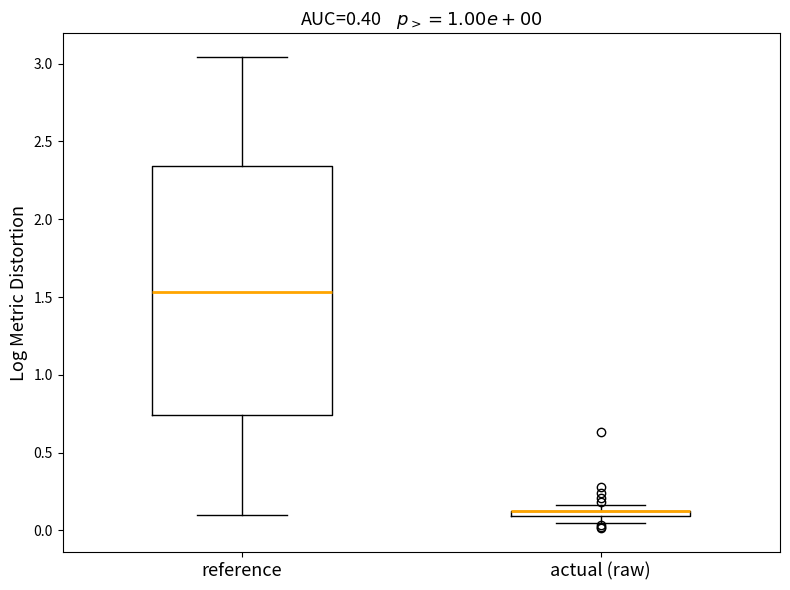

Comparing the boxes themselves (not the whiskers), which one is the tallest?

reference